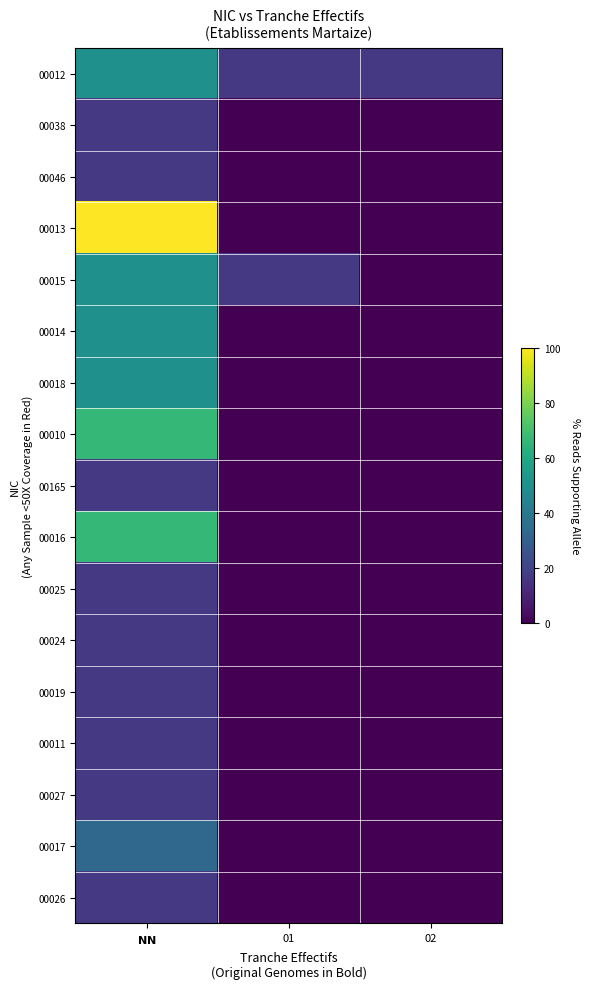

At which category is the sum across all series the highest?

$\bf{NN}$